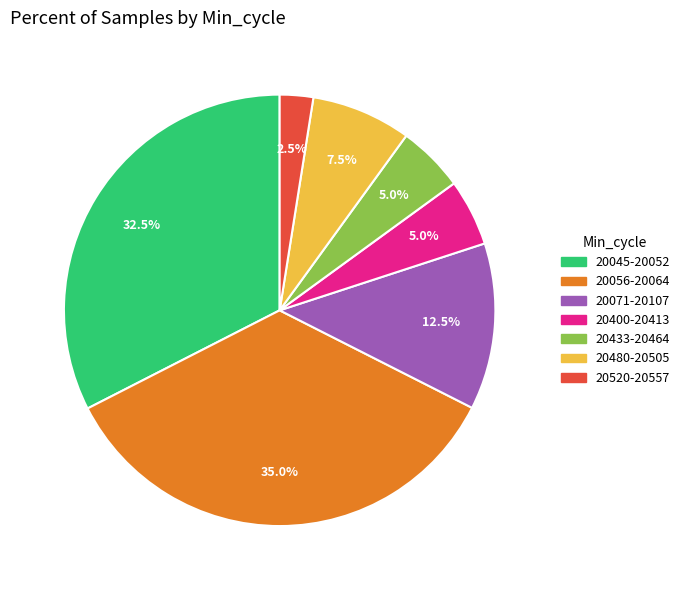

Is there a majority slice in this chart?

No